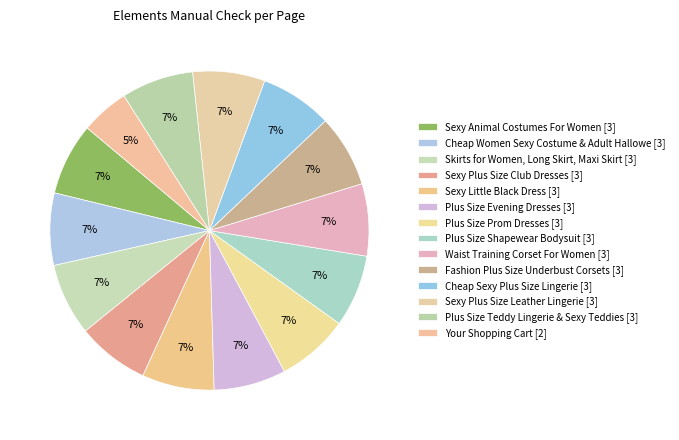

To the nearest percent, what is the difference between the largest and smallest slice percentages?

2%